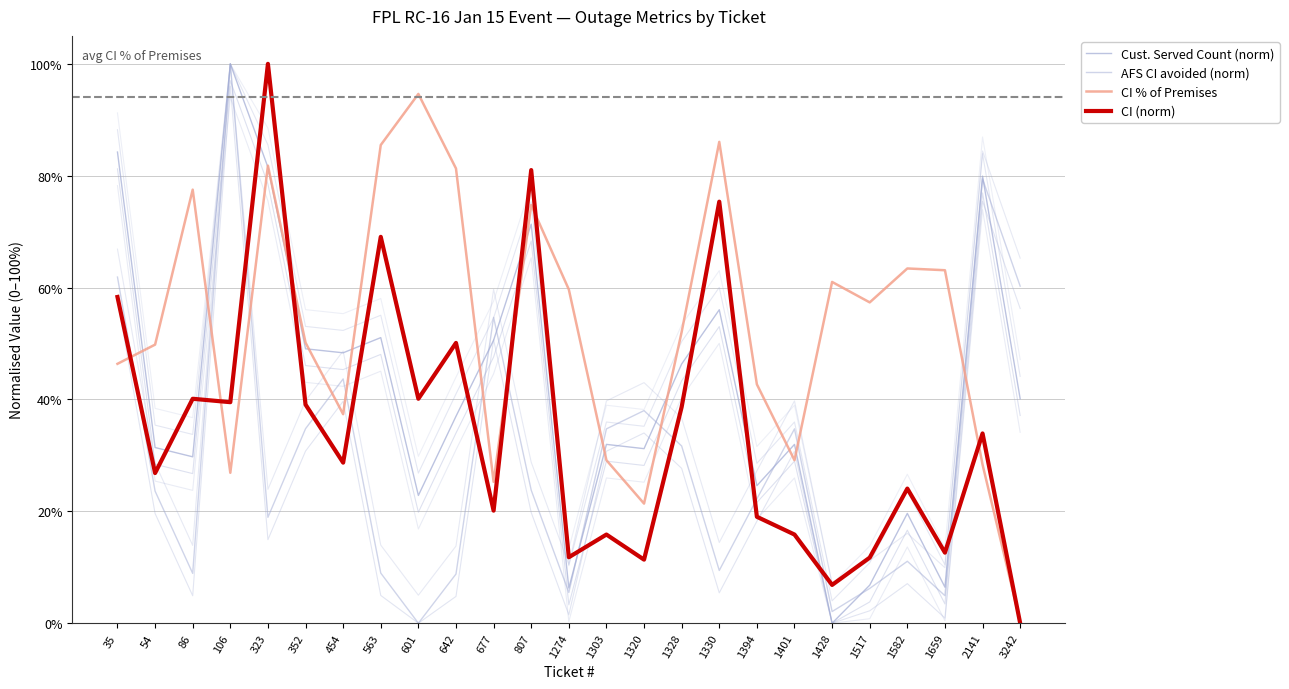

How many lines are shown in the chart?

4